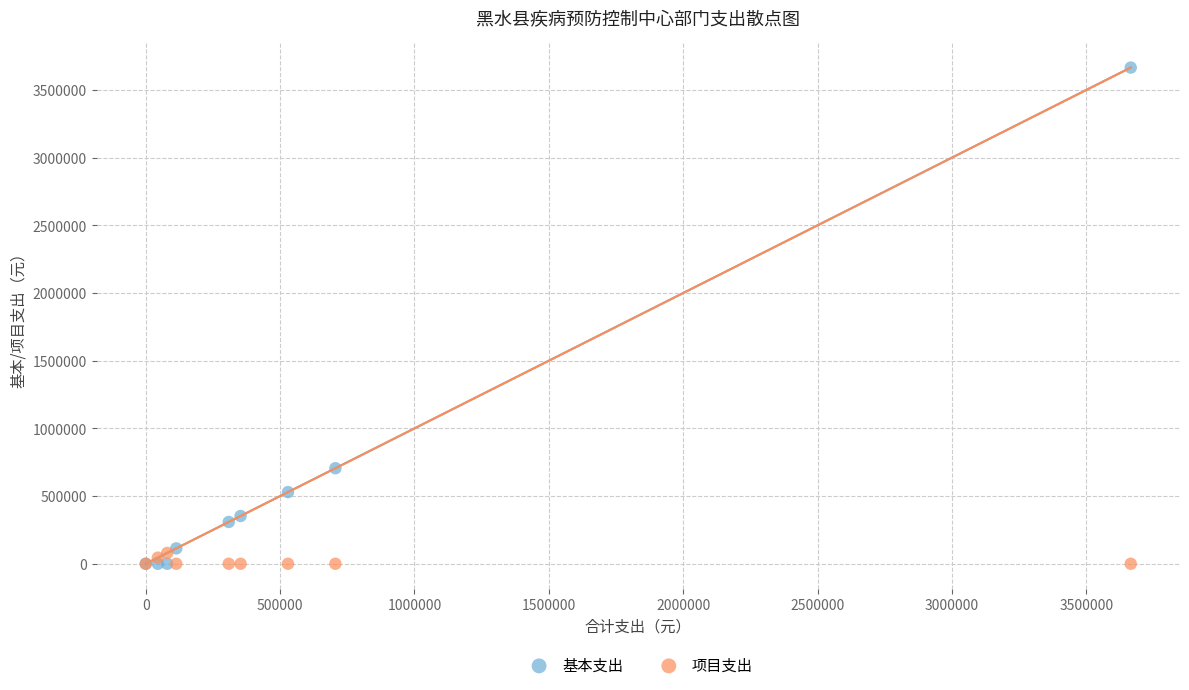

In the 基本支出 series, what Y value is closest to 1832875?

705725.4